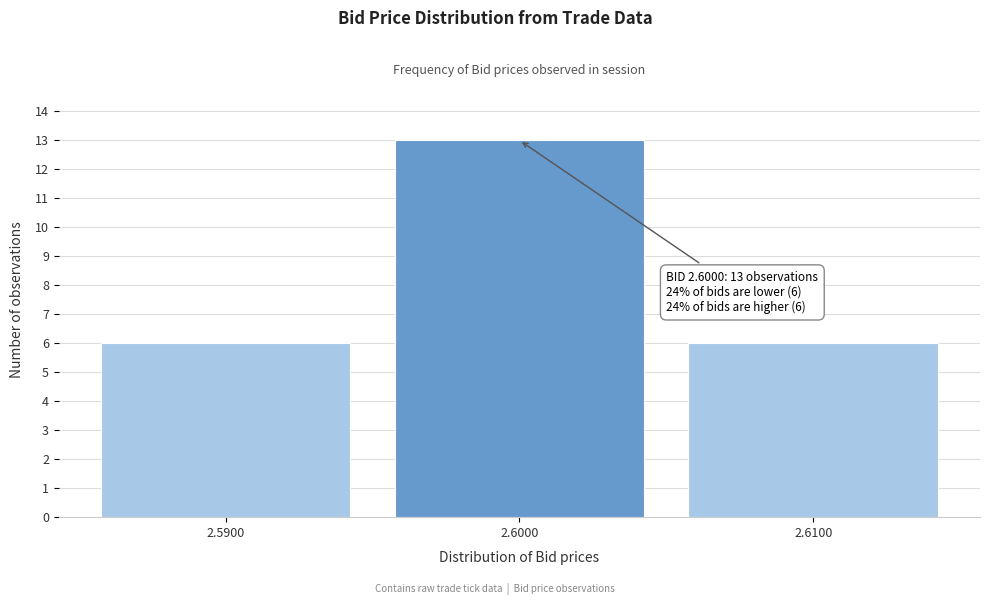

Reading right to left, what are all the values shown in this chart?

2.6100=6	2.6000=13	2.5900=6